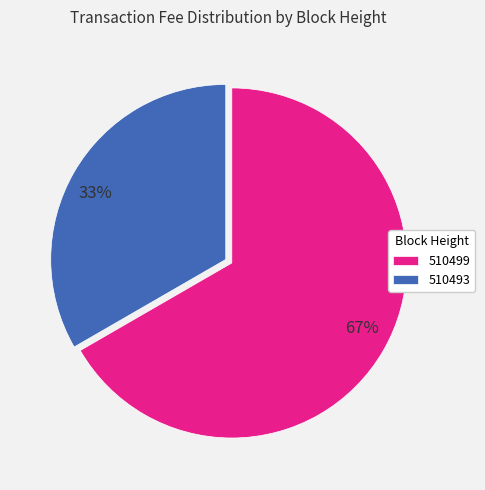

Which has a higher value, 510493 or 510499?

510499